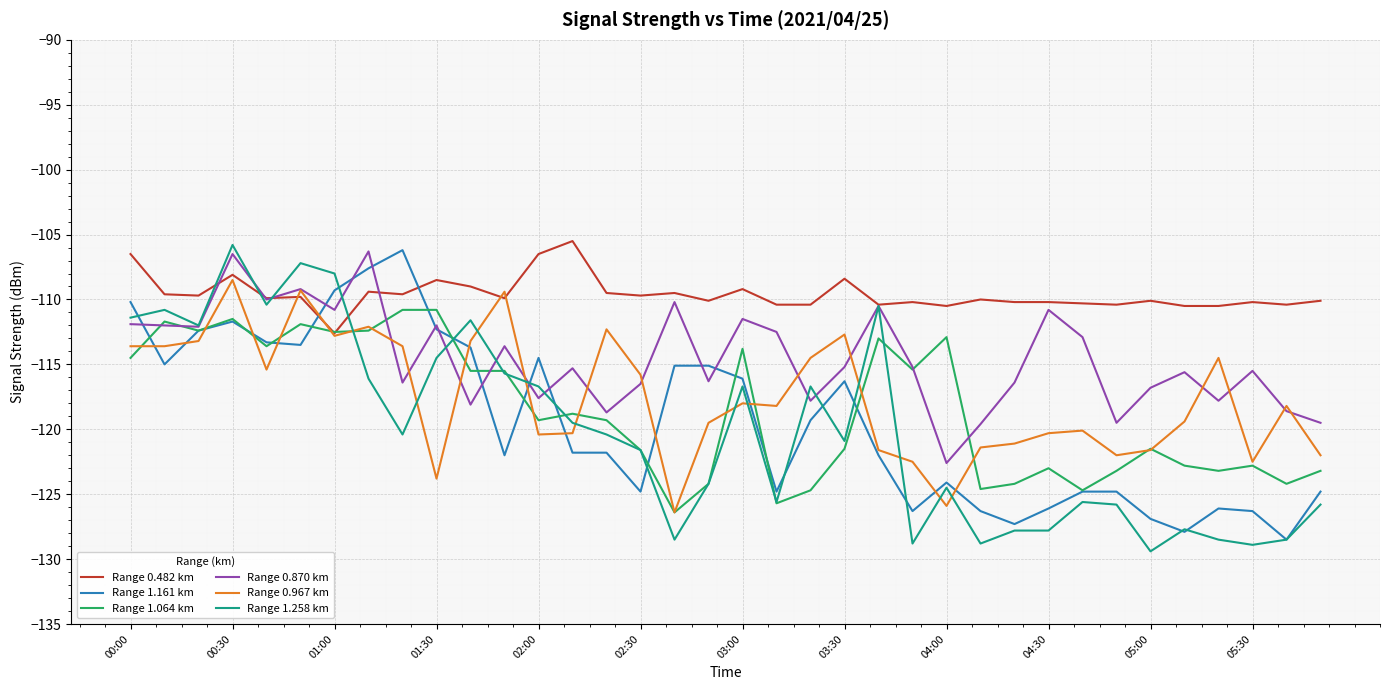

What is the minimum value for Range 1.064 km?

-126.4